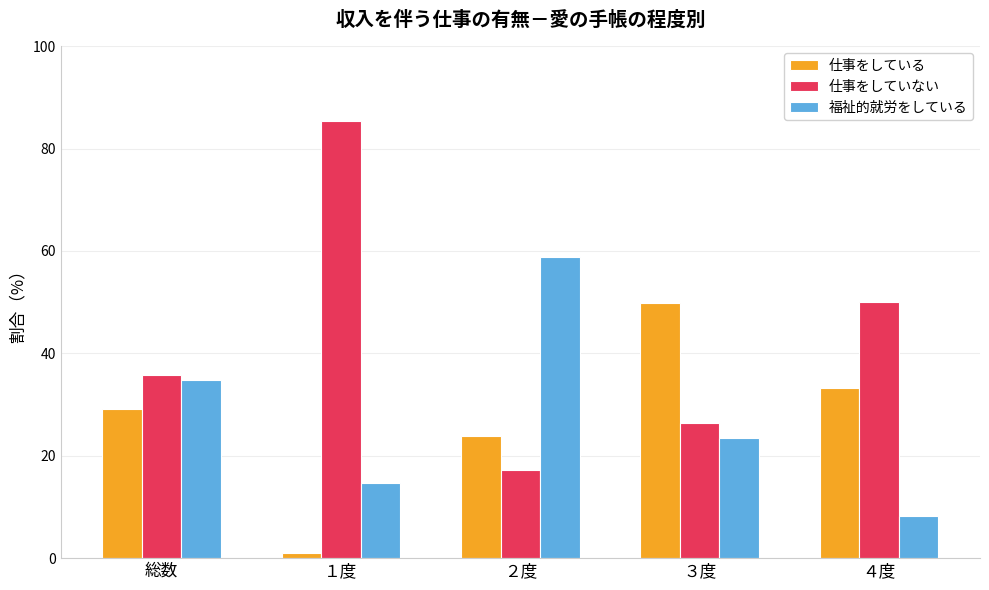

What is the highest value of the 仕事をしている series?

49.9